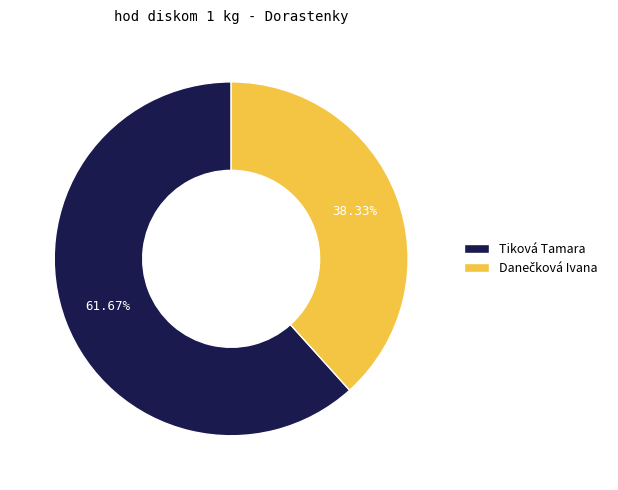

Does Tiková Tamara account for over 50% of the chart?

Yes